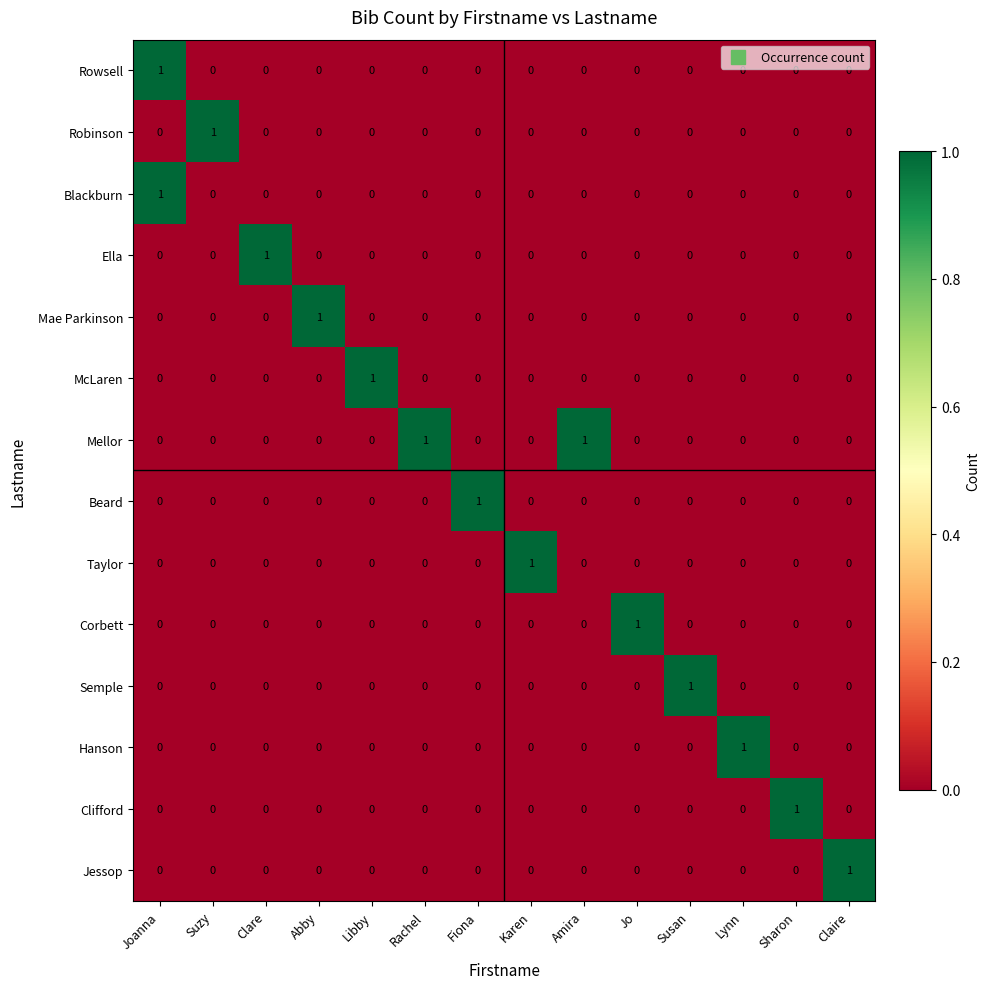

The value of Blackburn at Libby is 1. True or false?

False